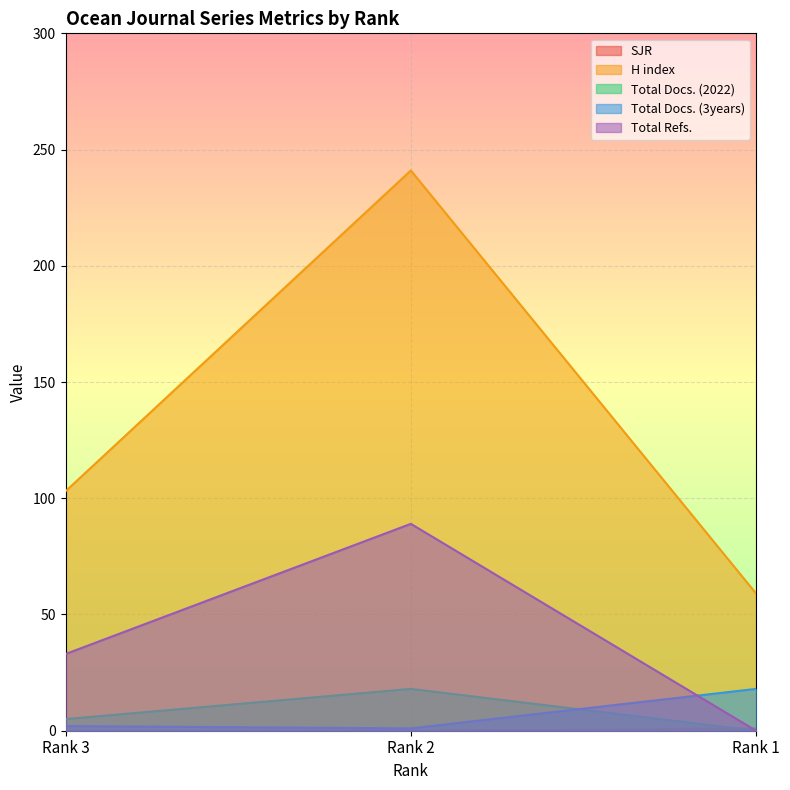

Which series changed the most between Rank 3 and Rank 2?

H index